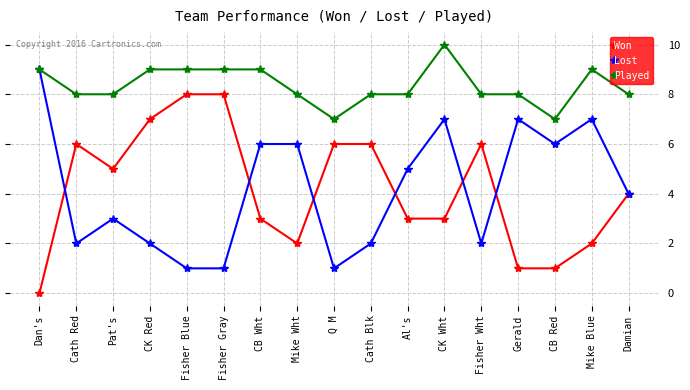

True or false: Played has more than 0 points higher than both neighbors.

True